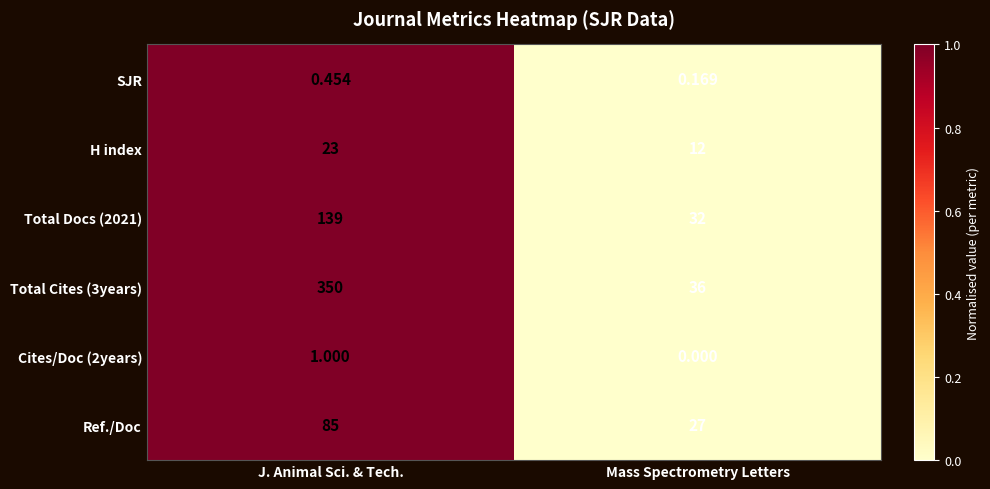

Which category has the highest value across all series?

J. Animal Sci. & Tech.